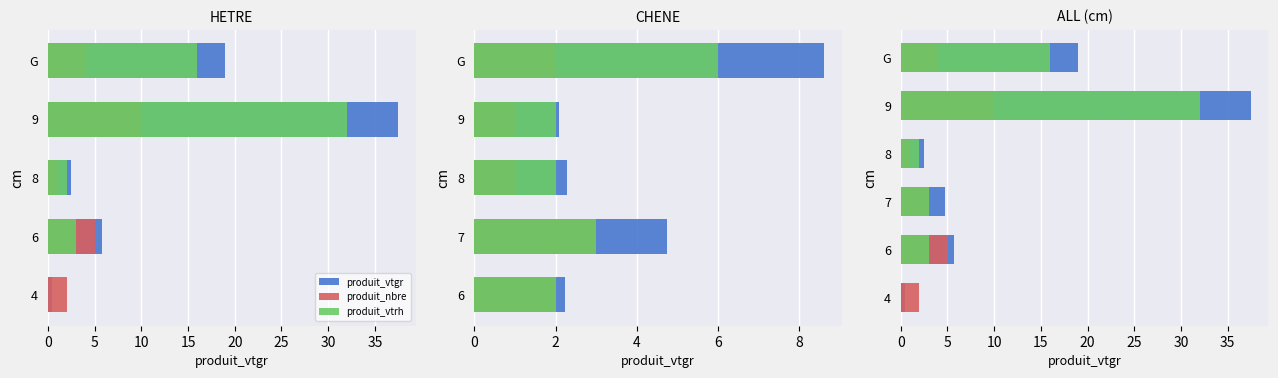

At how many categories does at least one series exceed 28?

1